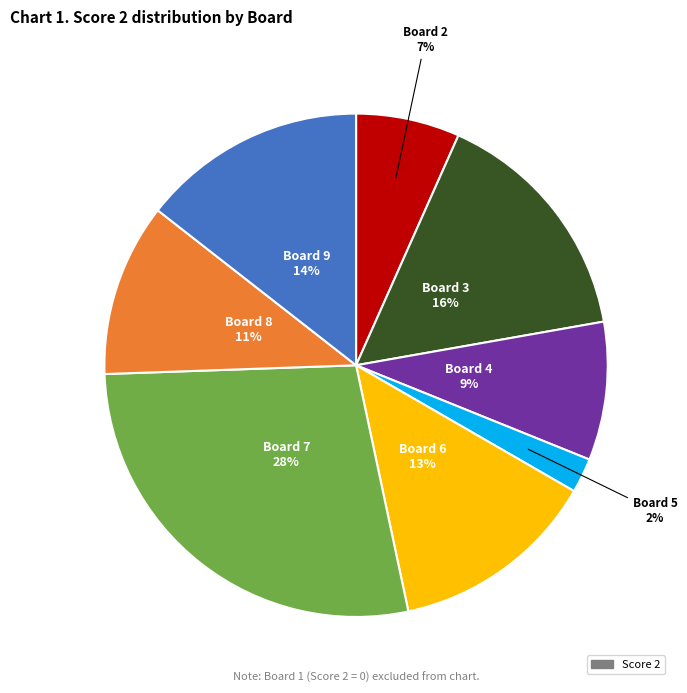

To the nearest percent, what is the difference between the largest and smallest slice percentages?

26%